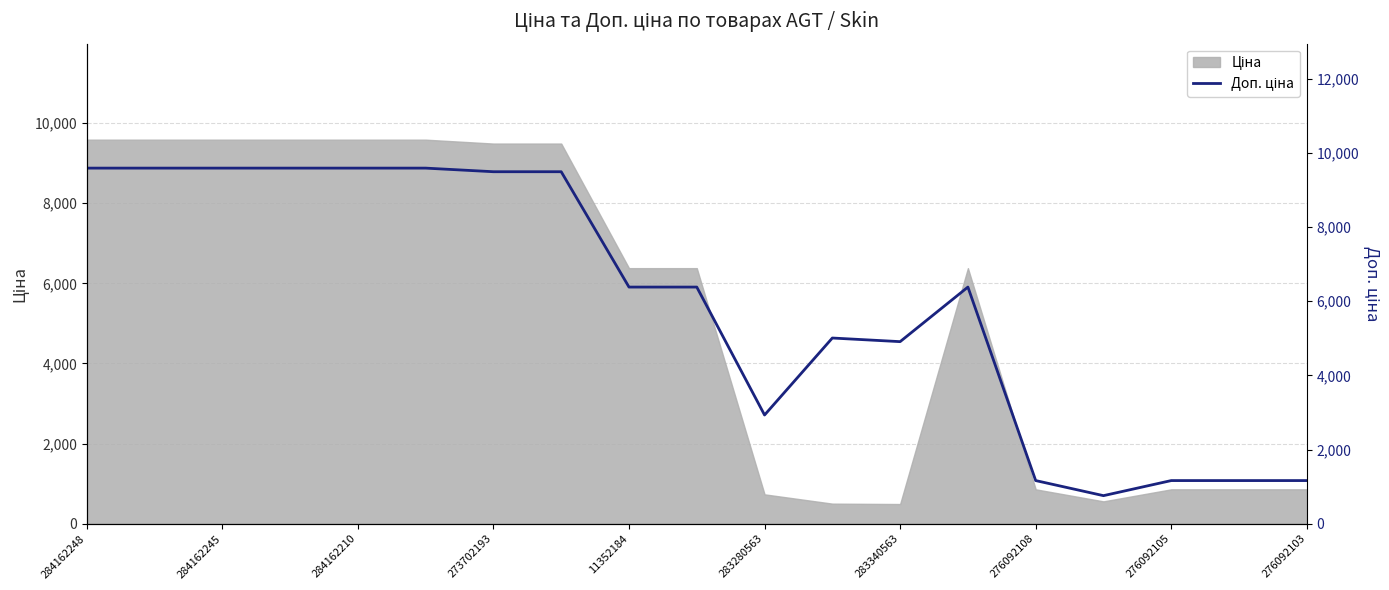

What is the change in value from 11 to 18?

-3842.9